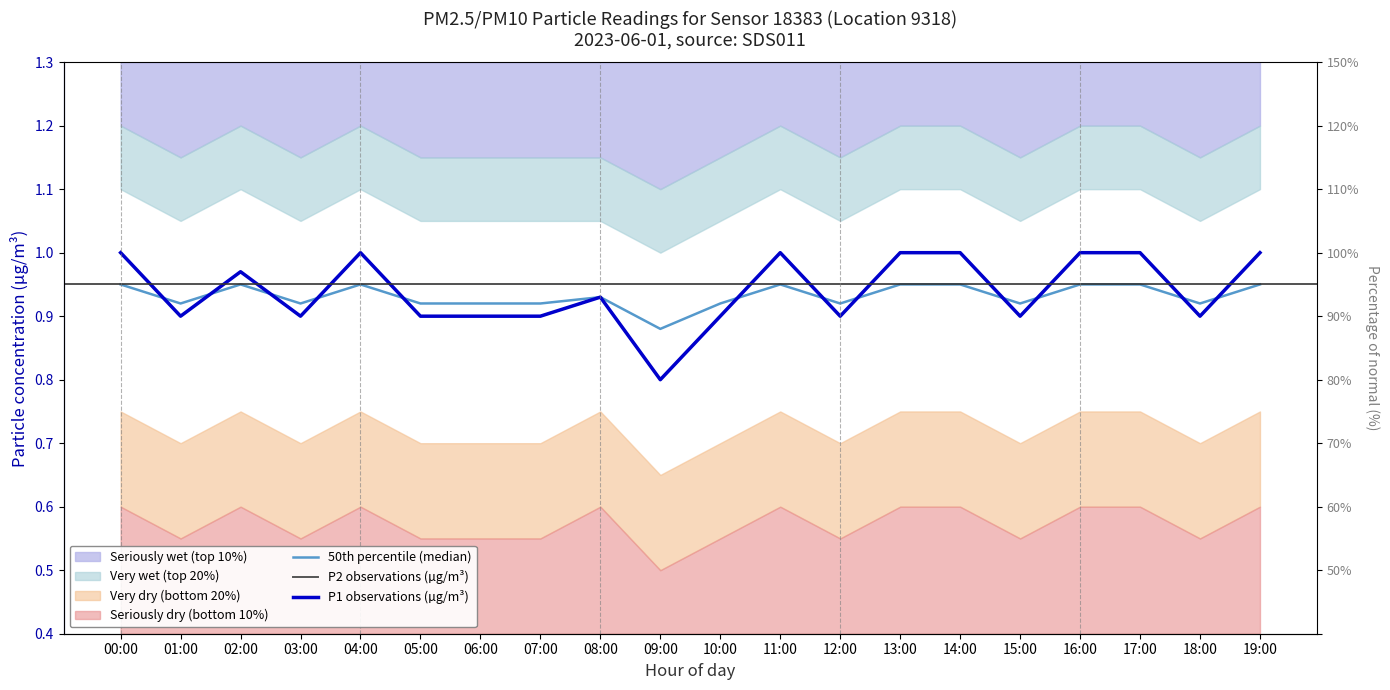

What is the approximate value of P2 observations (µg/m³) at 01:00?

0.9